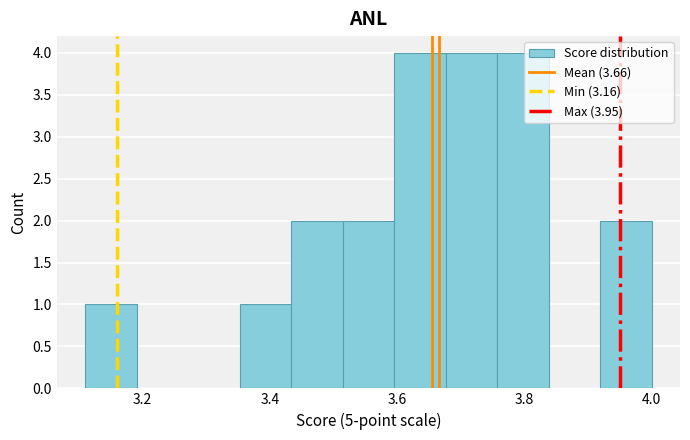

Reading left to right, list every bar in this chart as the range it spans on the x-axis followed by its height. Neither the bar edges nor the heights are printed on the chart, so give them approximately, as read against the axes.

3.12 to 3.20: 1
3.20 to 3.28: 0
3.28 to 3.36: 0
3.36 to 3.44: 1
3.44 to 3.52: 2
3.52 to 3.60: 2
3.60 to 3.68: 4
3.68 to 3.76: 4
3.76 to 3.84: 4
3.84 to 3.92: 0
3.92 to 4.00: 2